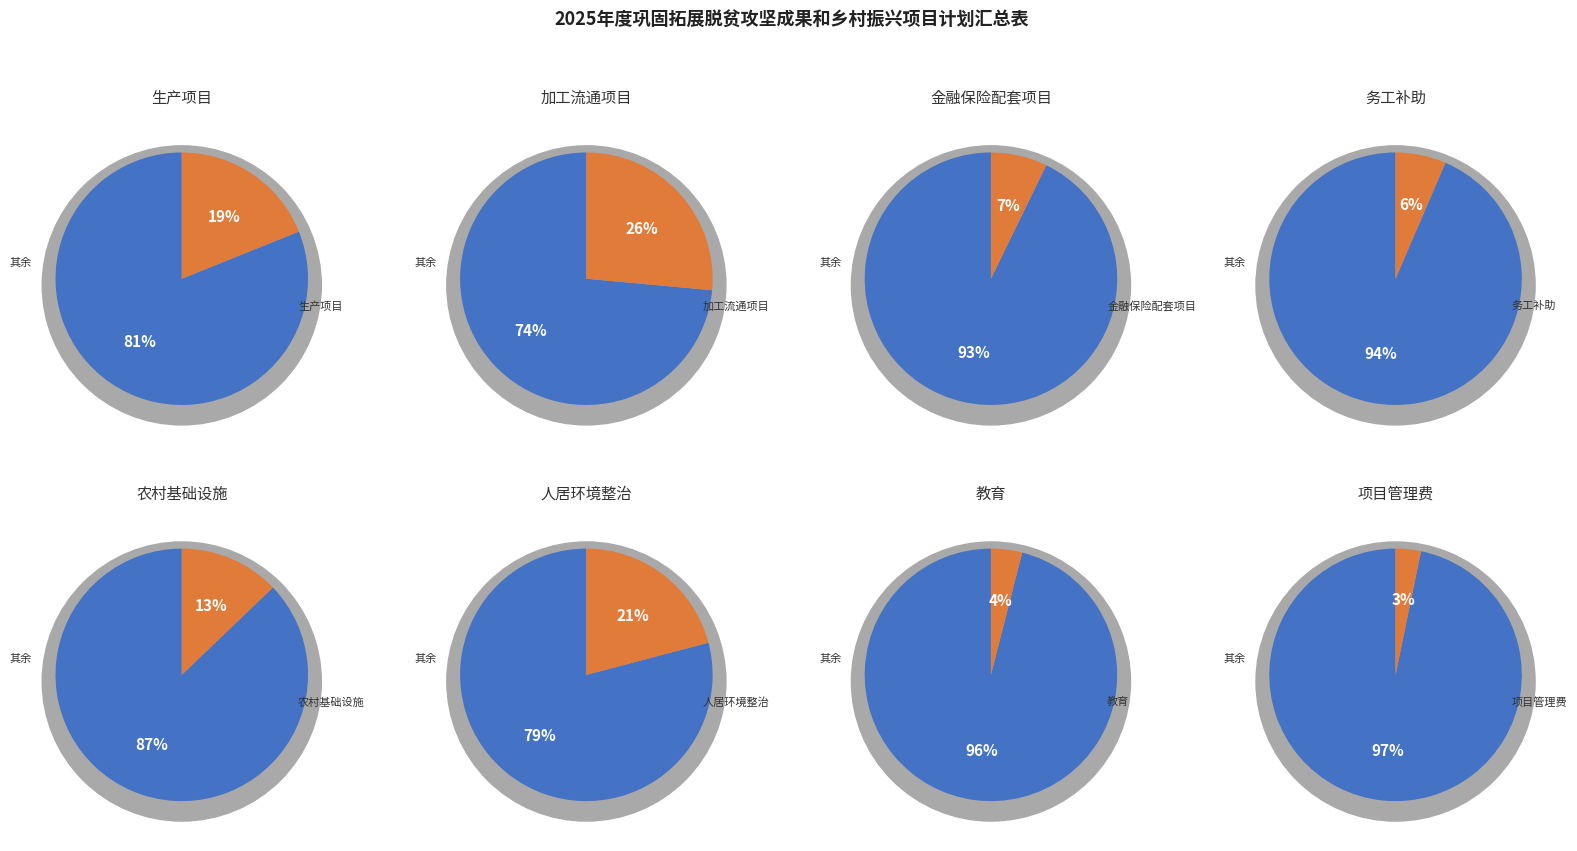

To the nearest percent, what is the combined percentage of 教育 and 生产项目?

23%